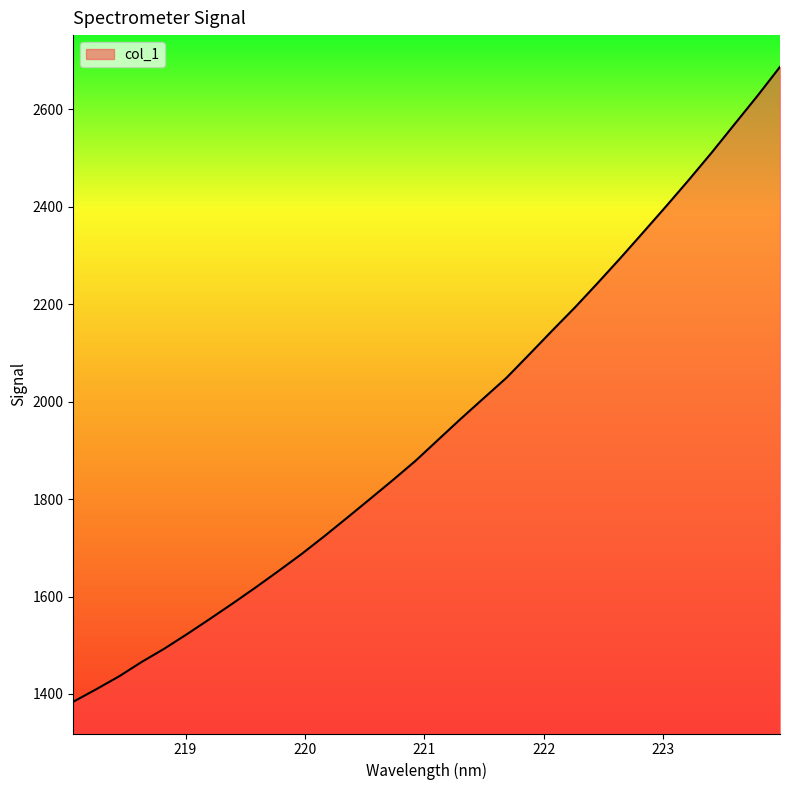

What is the maximum value shown in the chart?

2686.7